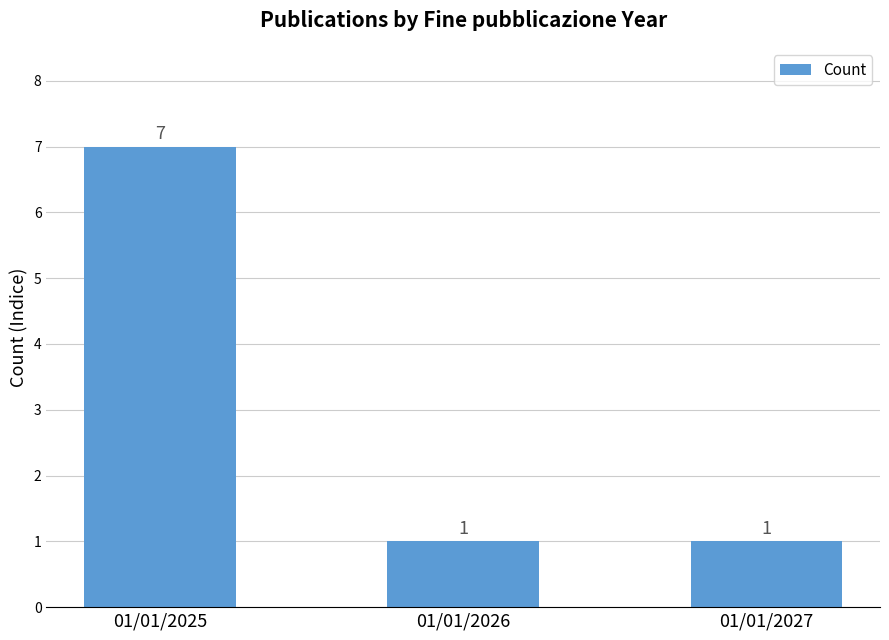

Count the number of categories in the chart.

3